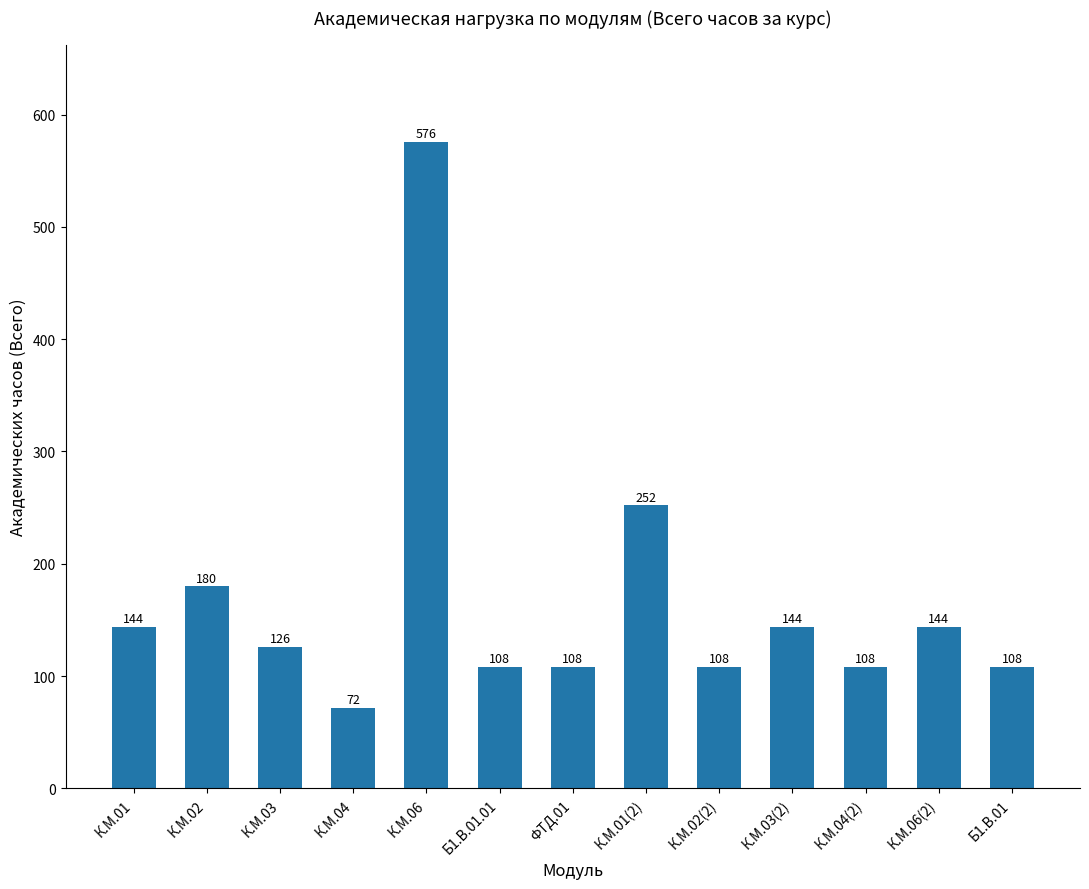

What is the change in value from К.М.01(2) to К.М.02(2)?

-144